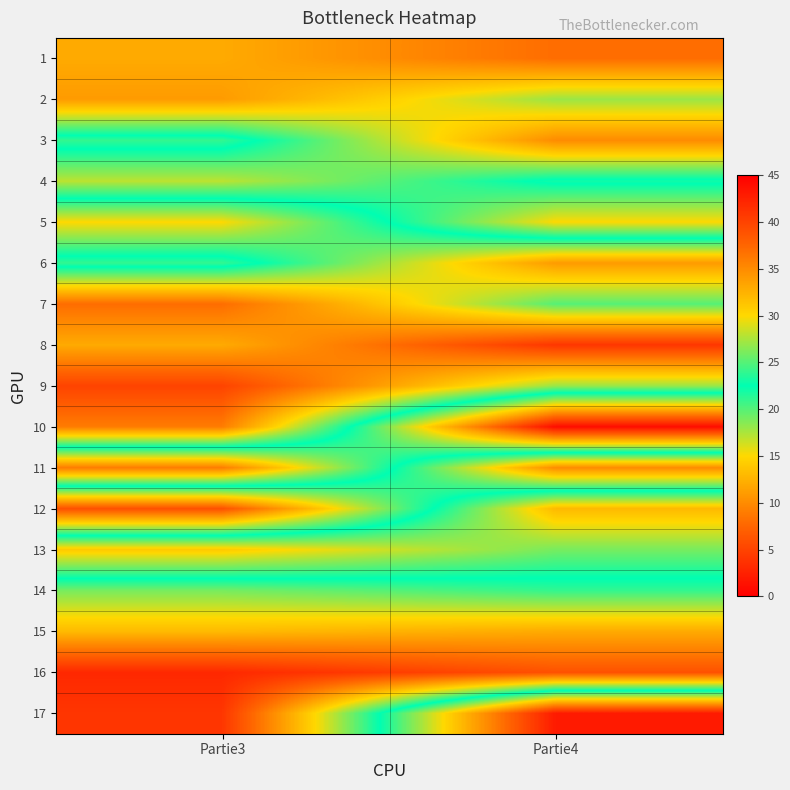

List the series in order of their peak value, lowest first.

16, 8, 15, 9, 7, 14, 6, 4, 5, 13, 12, 2, 3, 11, 1, 17, 10